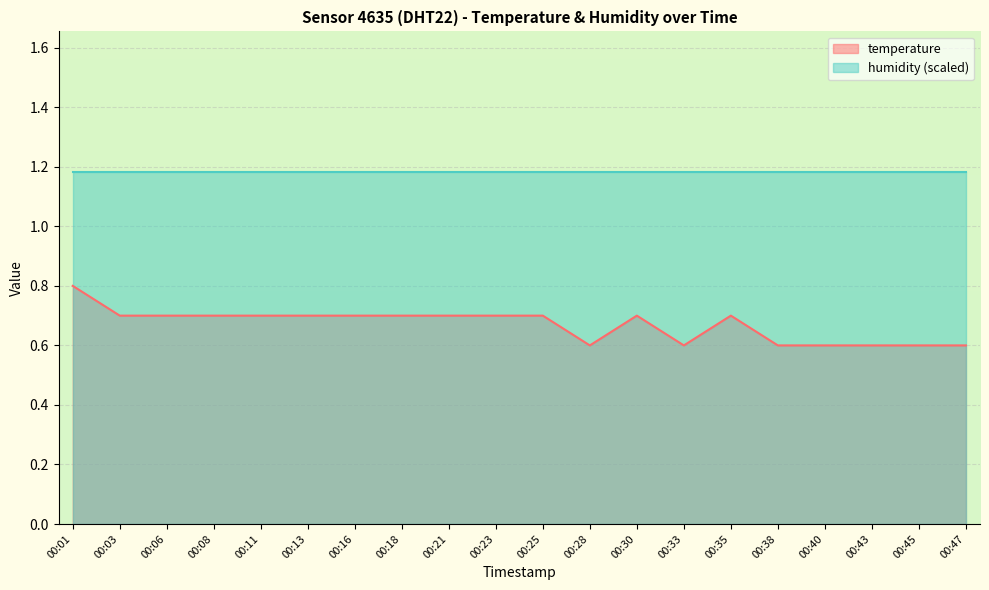

At which category does the data reach its first local valley?

00:28